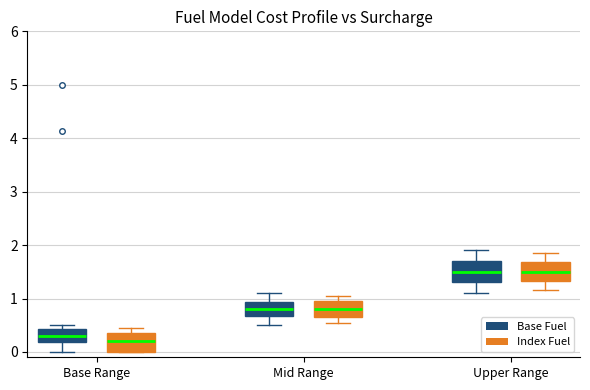

Where does the upper whisker of the box for Upper Range (Index Fuel) end on the y-axis? The values are not printed on the chart, so give them approximately, as read against the axis.

1.9